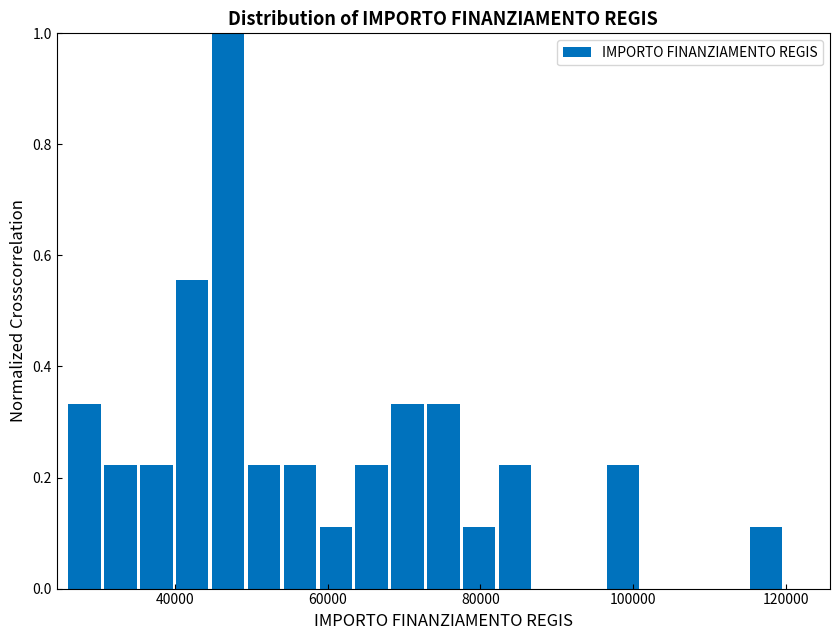

Around what value on the x-axis is the tallest bar? Give the approximate position of its centre, as read against the axis.

46000